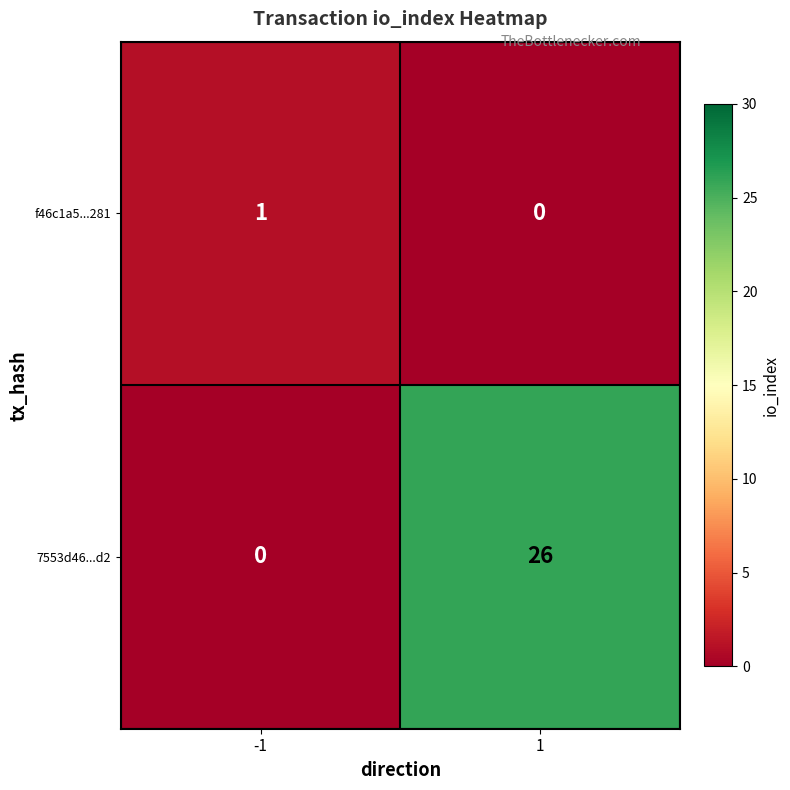

What is the difference between the 7553d46...d2 values at 1 and -1?

26